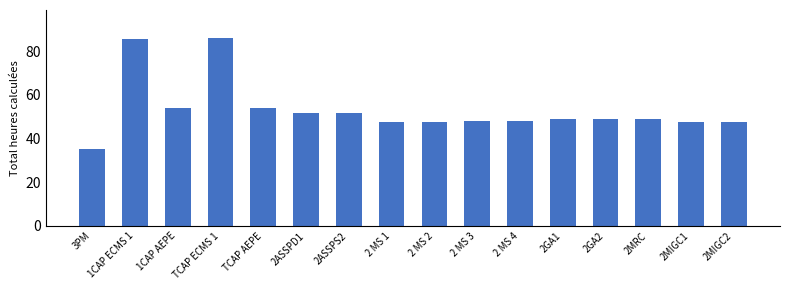

Approximately how many times larger is the value at 2 MS 2 compared to 2ASSPD1?

0.9